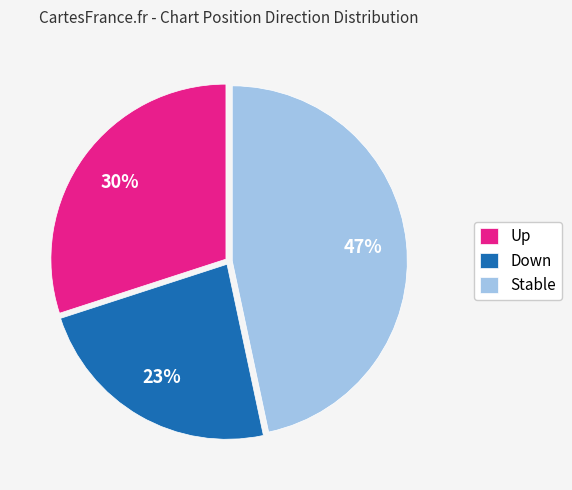

Approximately how many times larger is the value at Down compared to Stable?

0.5